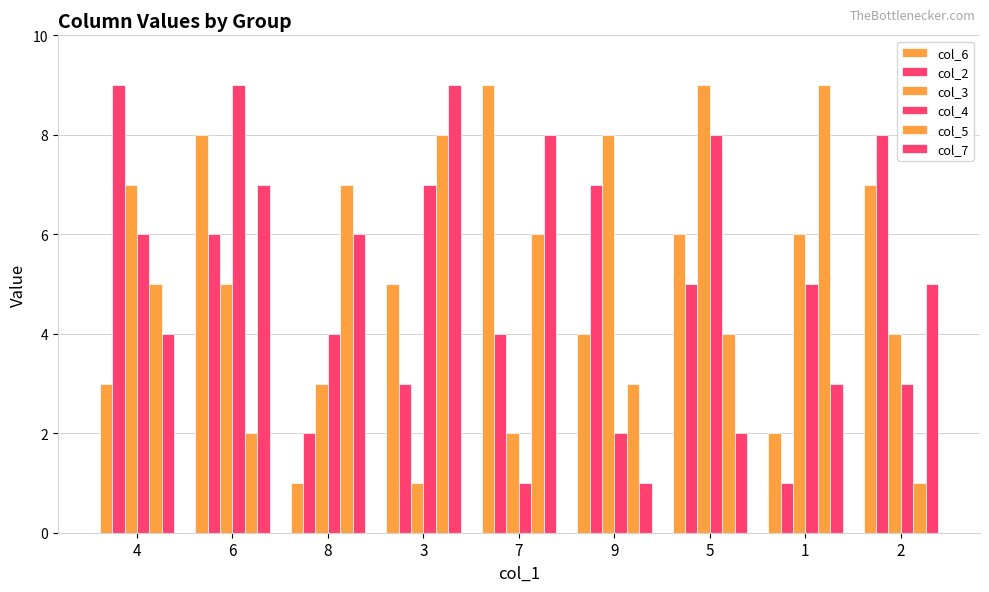

How many data points does each series have?

9